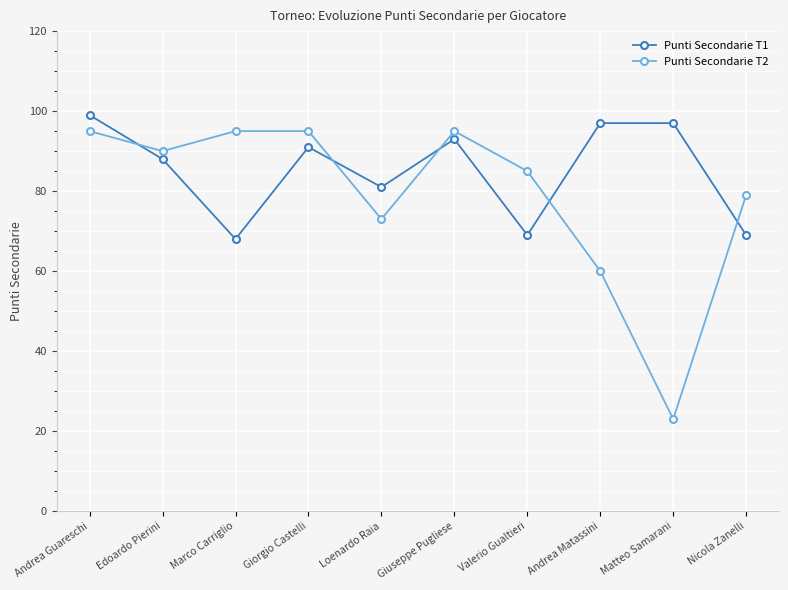

What is the value of the Punti Secondarie T1 point at the 6th from the left?

93